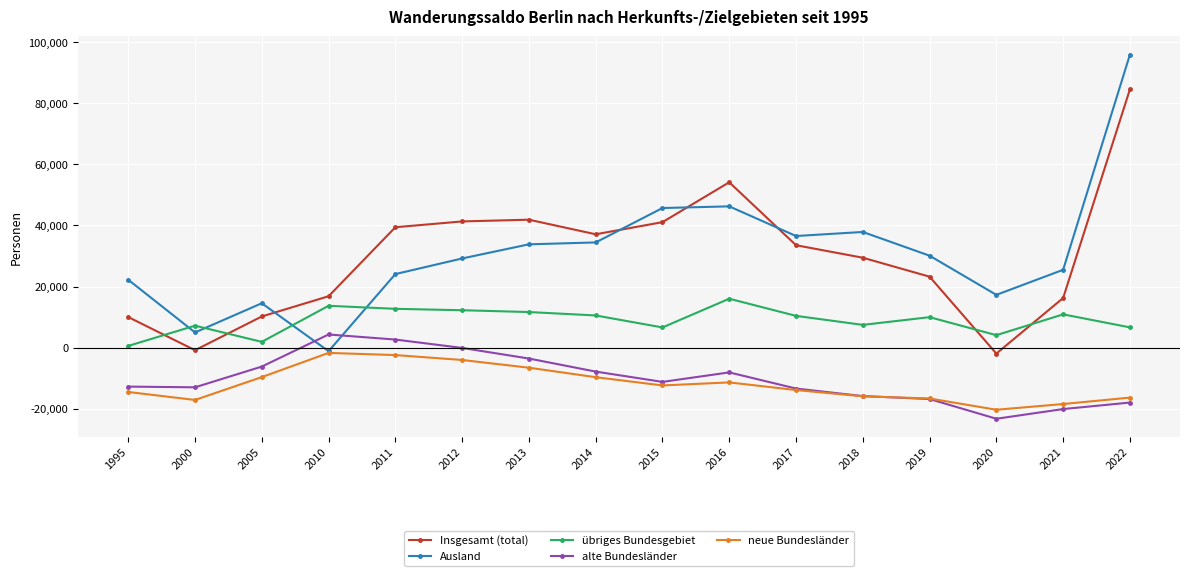

At which category is the sum across all series the highest?

2022